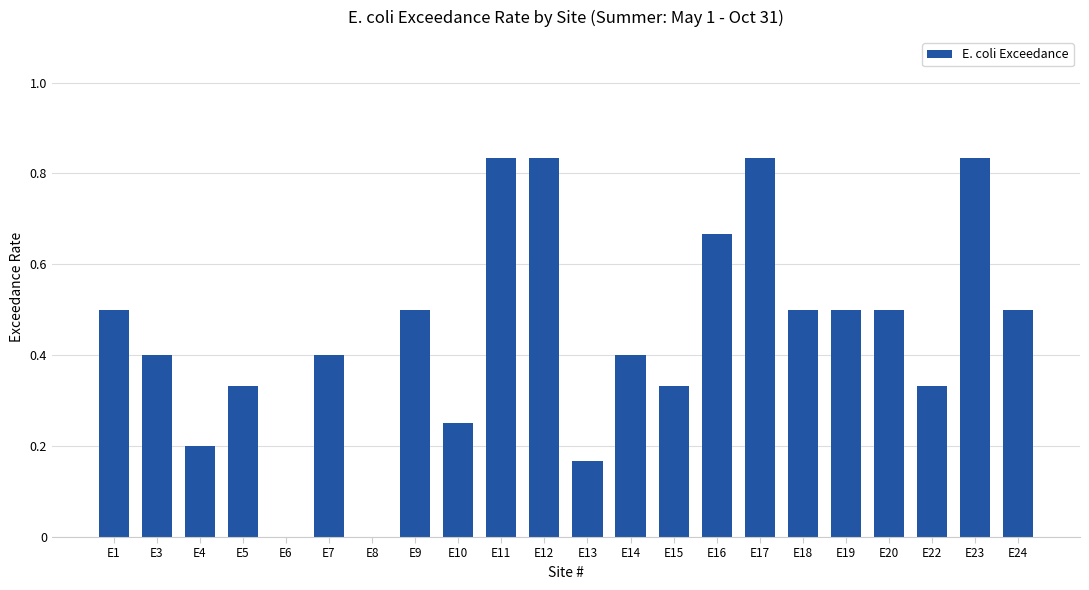

The value at E14 is 0.4. True or false?

True